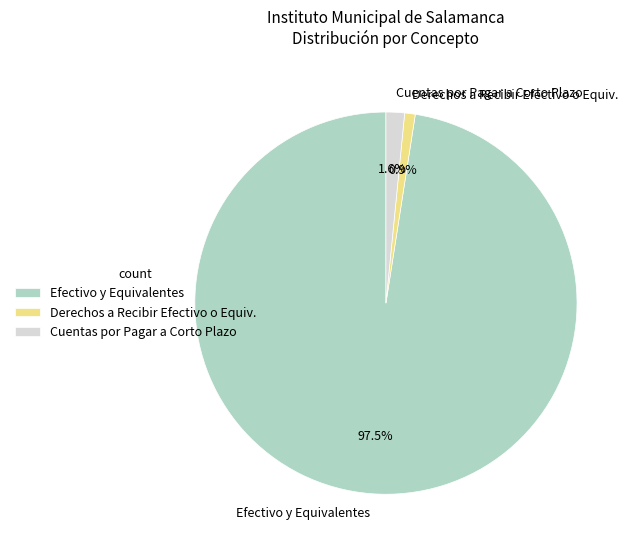

What is the smallest slice in the pie chart?

Derechos a Recibir Efectivo o Equiv.